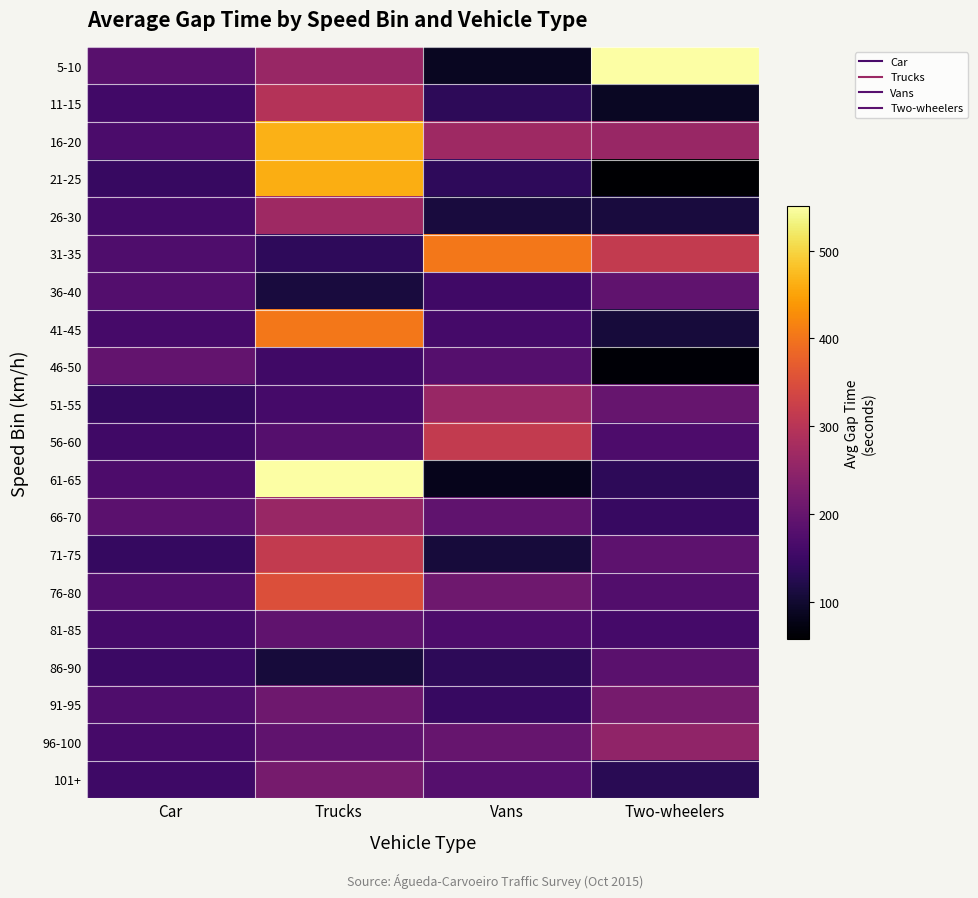

What is the maximum value shown in the chart?

551